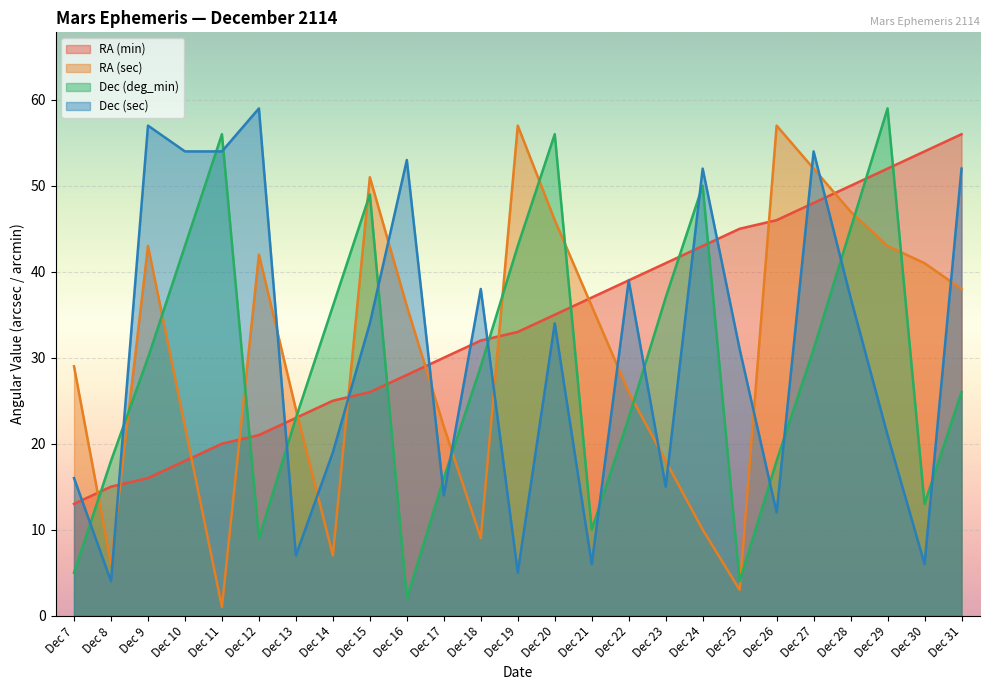

Reading left to right, extract all data points from this chart.

RA (min): 13	15	16	18	20	21	23	25	26	28	30	32	33	35	37	39	41	43	45	46	48	50	52	54	56
RA (sec): 29	6	43	22	1	42	24	7	51	36	22	9	57	46	36	26	18	10	3	57	52	47	43	41	38
Dec (deg_min): 5	18	30	43	56	9	23	36	49	2	16	29	43	56	10	23	37	50	4	18	31	45	59	13	26
Dec (sec): 16	4	57	54	54	59	7	19	34	53	14	38	5	34	6	39	15	52	31	12	54	37	21	6	52